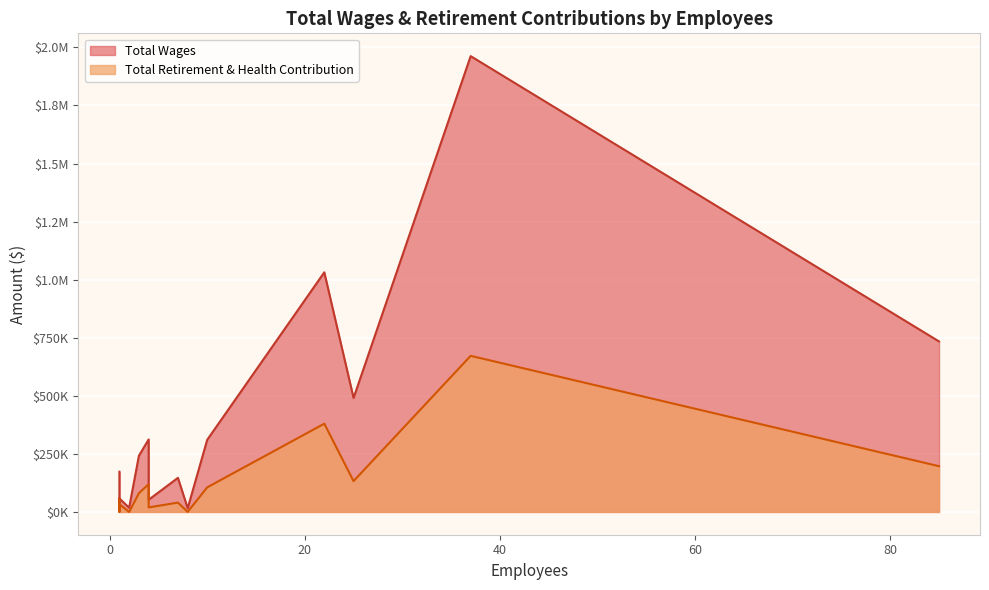

True or false: Total Wages has a value of 52361 at Community Service.

True